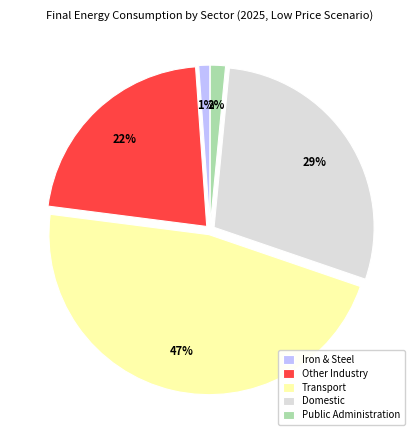

Is the sum of Domestic and Iron & Steel greater than half?

No